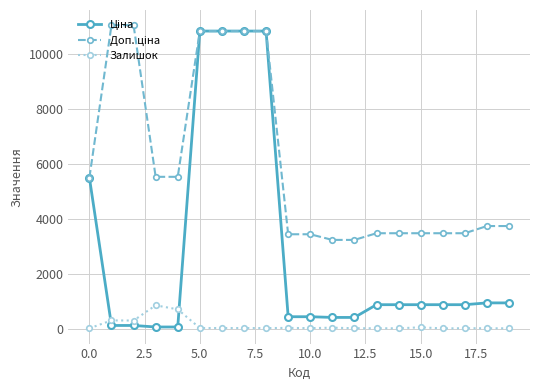

At how many categories does at least one series exceed 7615?

6